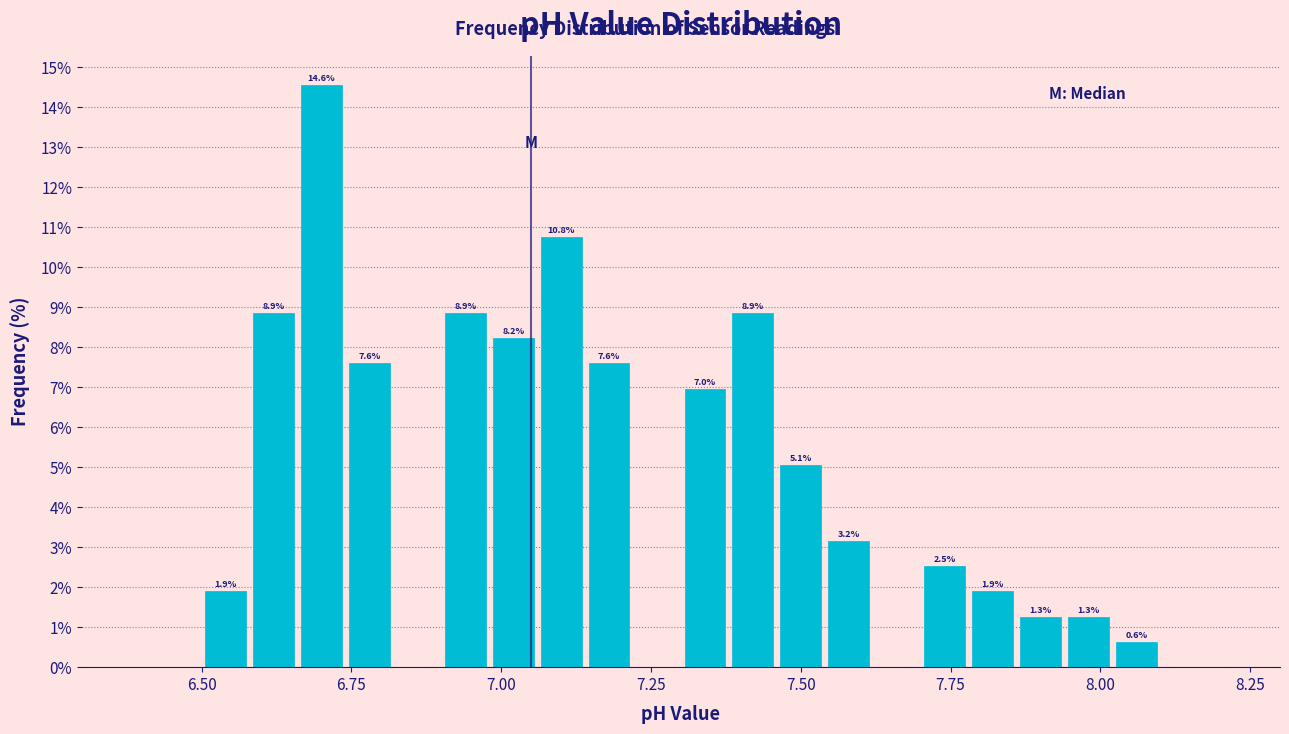

Read against the x-axis, roughly where is the centre of the tallest bar?

6.70